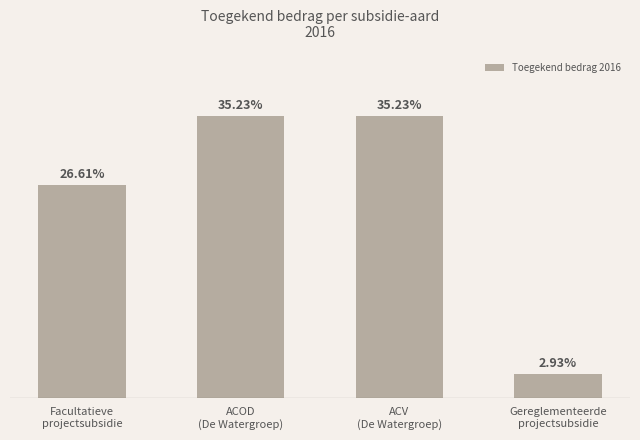

Does the chart contain any negative values?

No